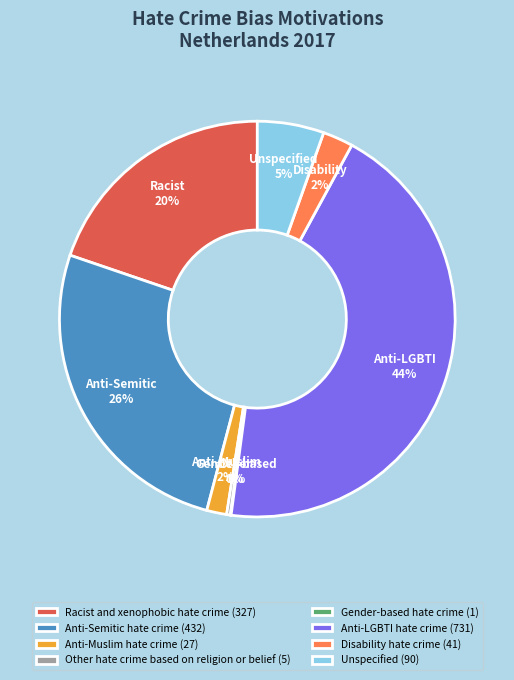

To the nearest percent, what is the combined percentage of Racist and xenophobic hate crime and Anti-Semitic hate crime?

46%